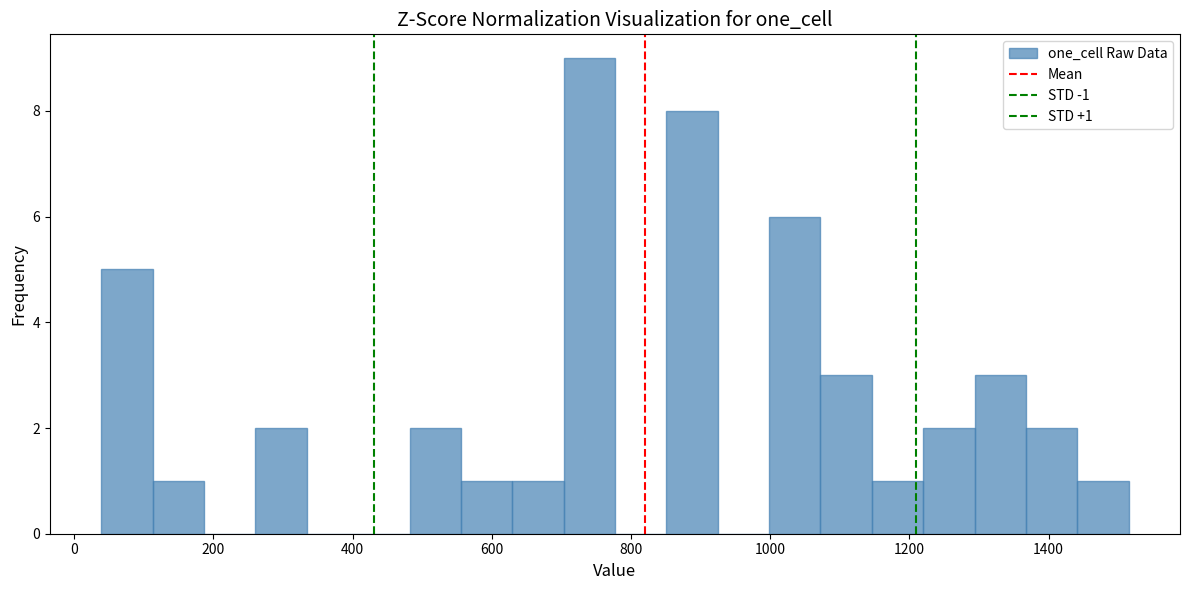

Around what value on the x-axis is the tallest bar? Give the approximate position of its centre, as read against the axis.

740